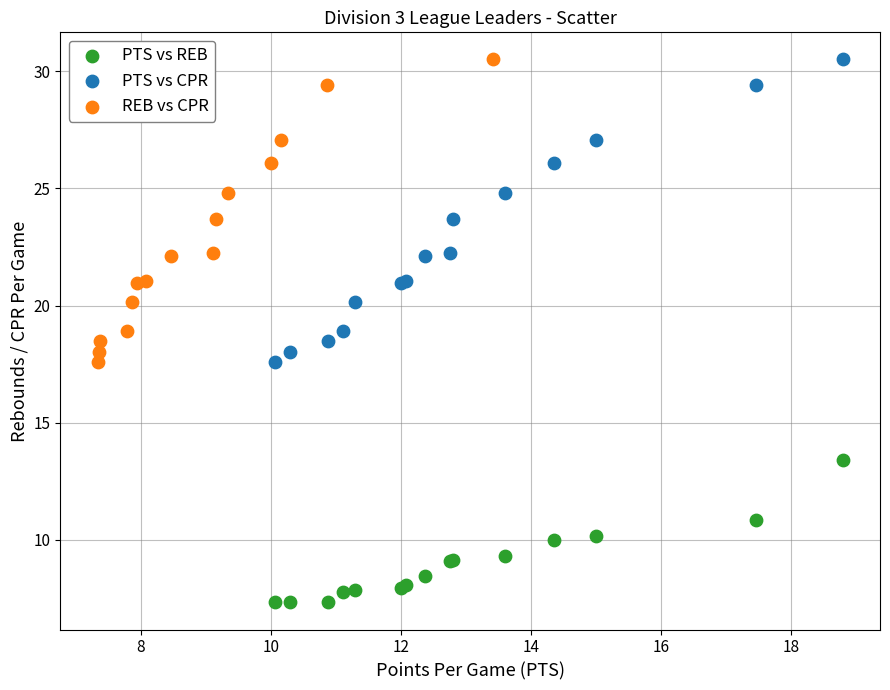

Which series contains the lowest Y value?

PTS vs REB